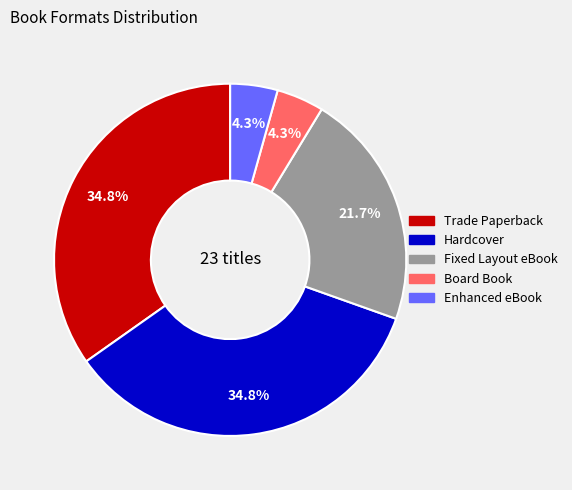

To the nearest percent, what is the difference between the Fixed Layout eBook and Enhanced eBook slice percentages?

17%